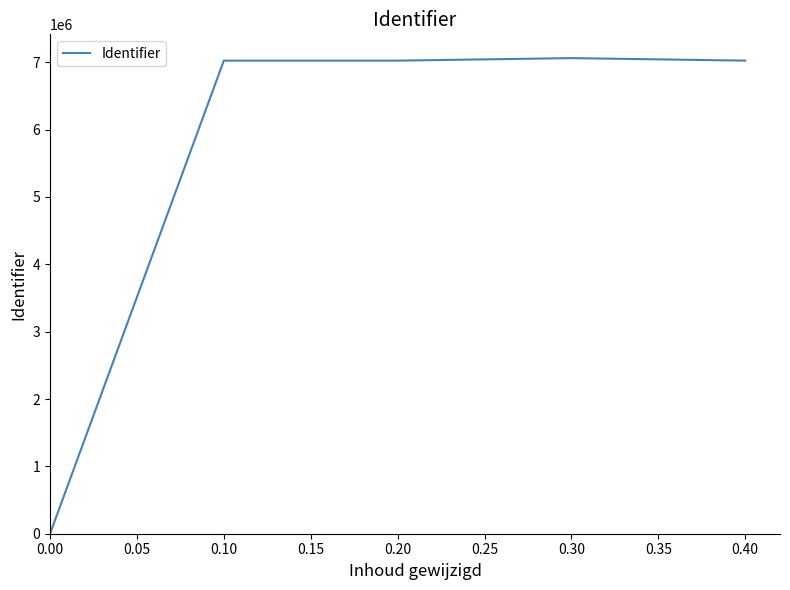

What is the change in value from 0.00 to 0.10?

+7023489